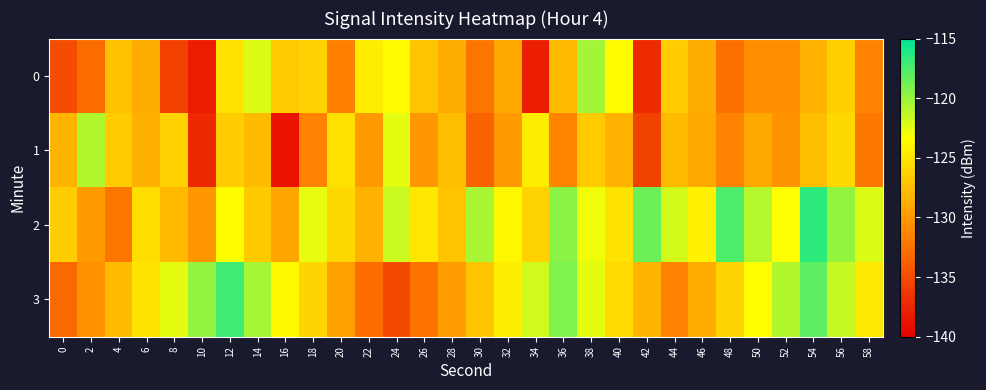

Which label corresponds to the smallest value in the chart?

16